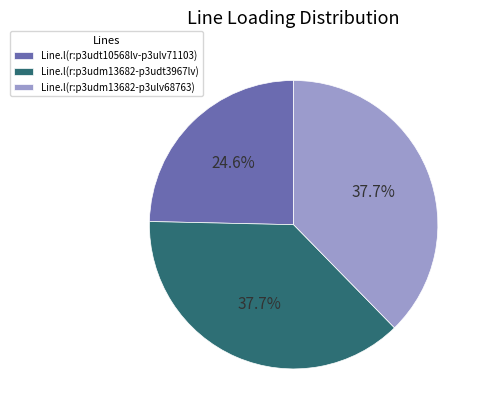

What portion of the pie excludes Line.l(r:p3udm13682-p3udt3967lv)?

62.3%